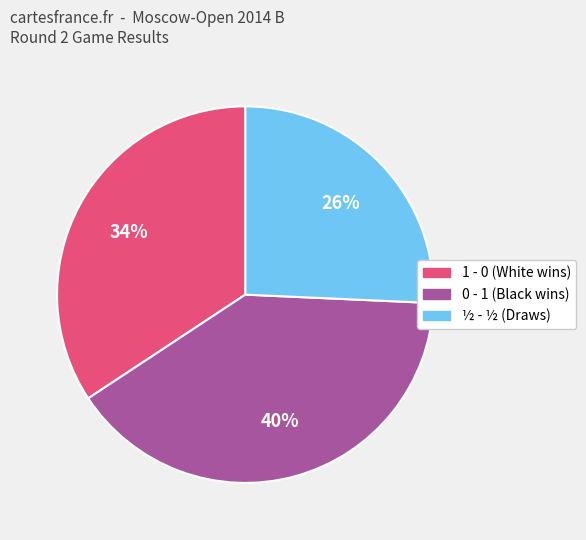

Is the sum of 1 - 0 (White wins) and ½ - ½ (Draws) greater than half?

Yes